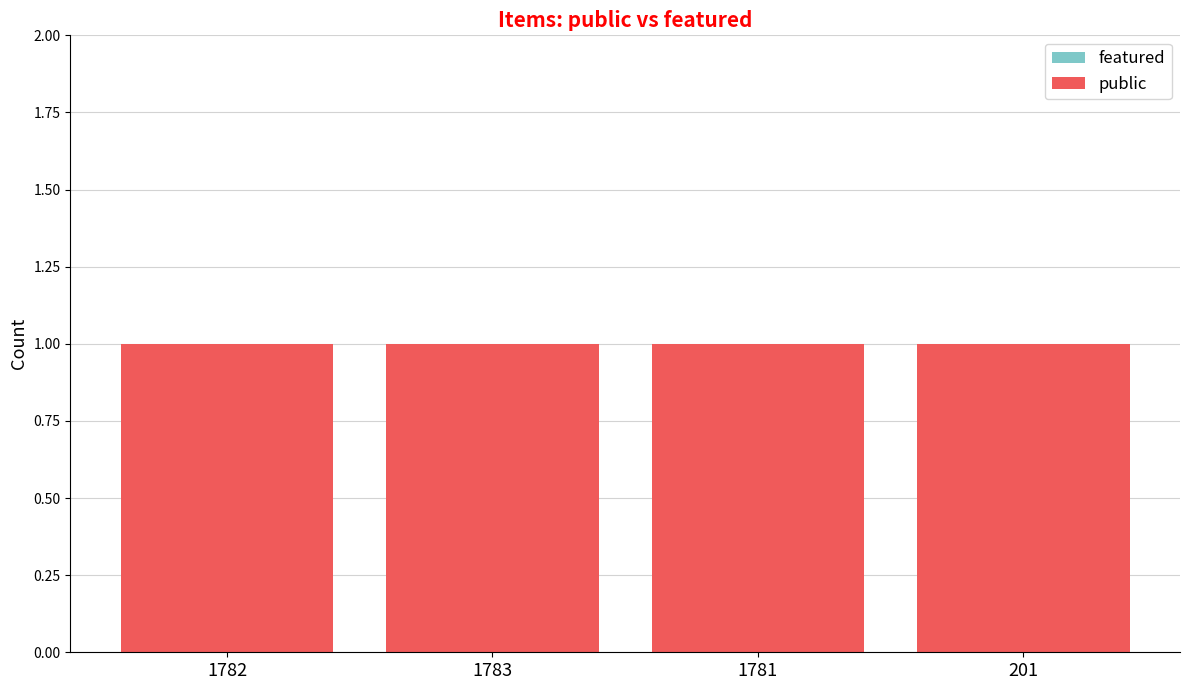

Which series has the widest spread of values?

featured